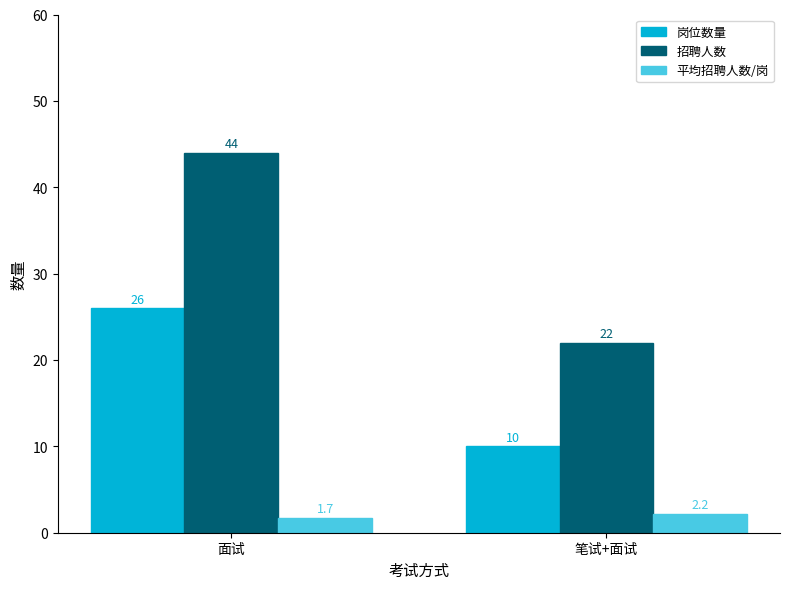

At which label does 岗位数量 reach its minimum?

笔试+面试